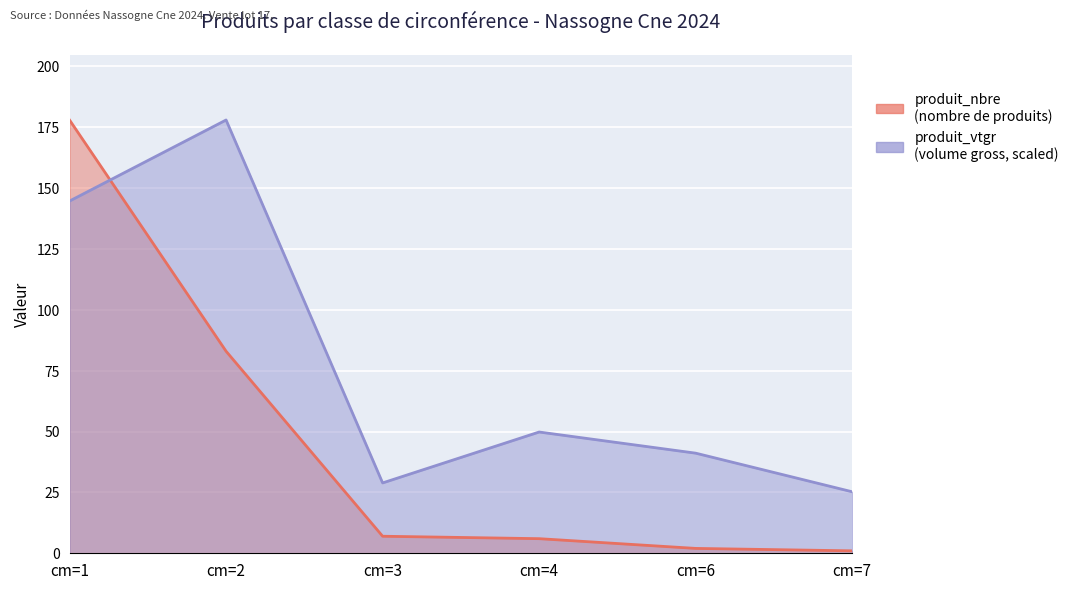

Rank the series by their average value, from highest to lowest.

produit_vtgr, produit_nbre